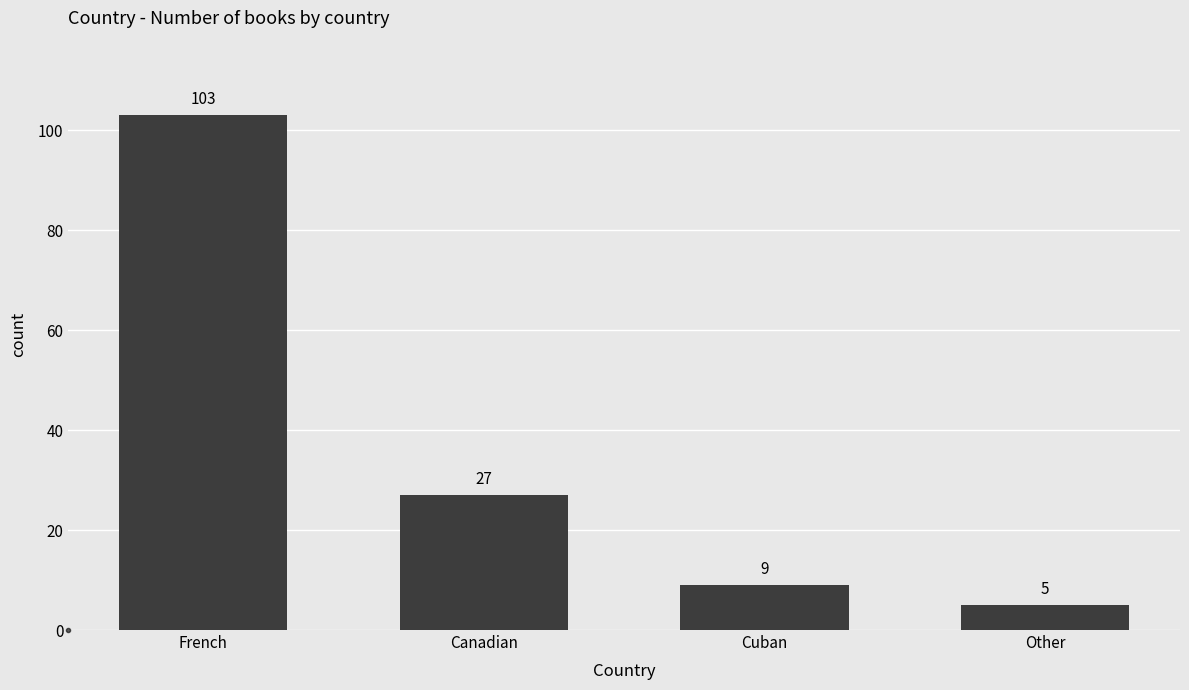

Reading left to right, what are all the values shown in this chart?

103	27	9	5